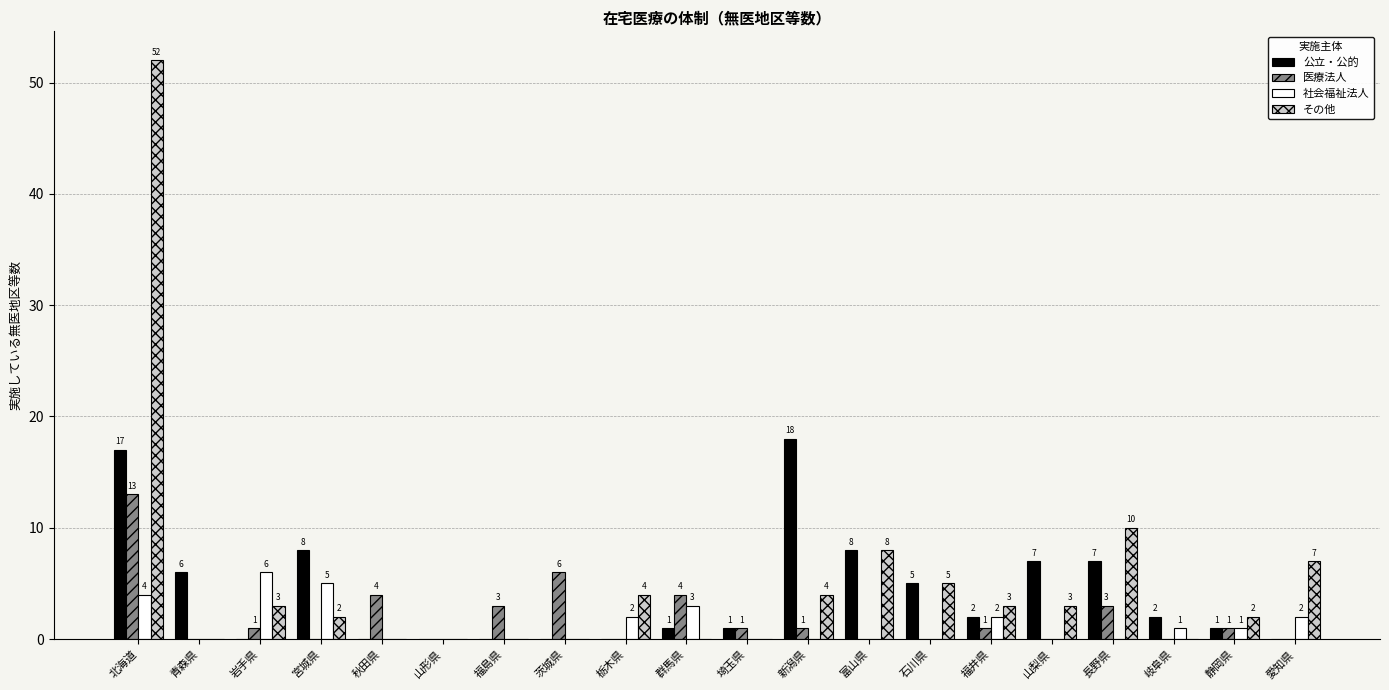

What is the difference between the 公立・公的 values at 福島県 and 宮城県?

8